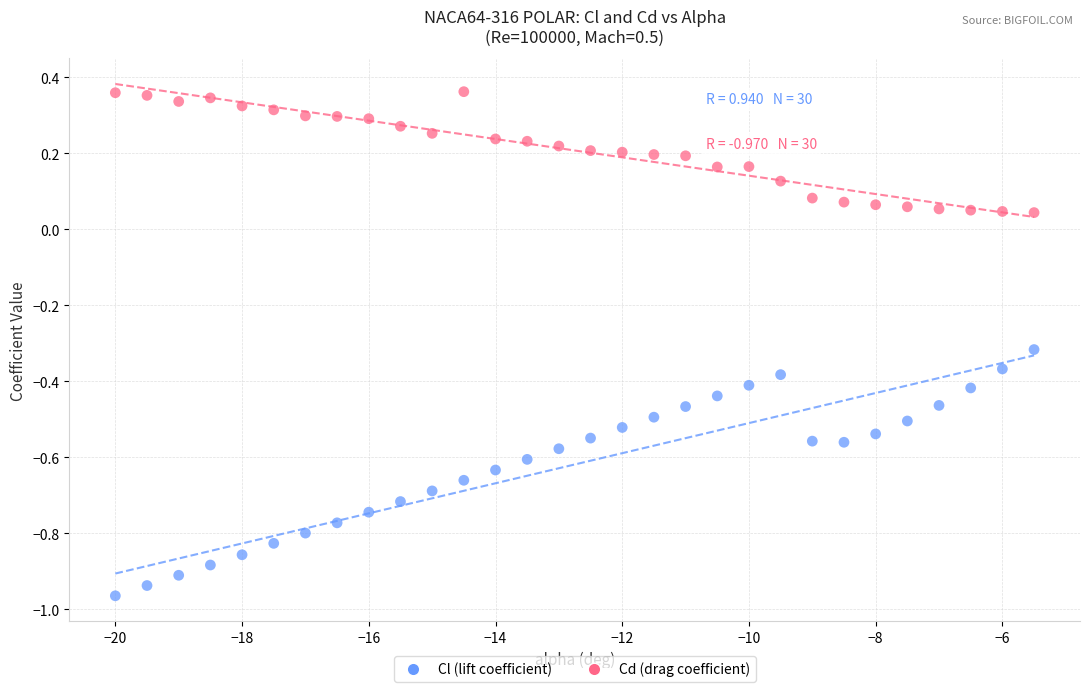

Across all data points, what is the range of Y values (max minus min)?

1.3